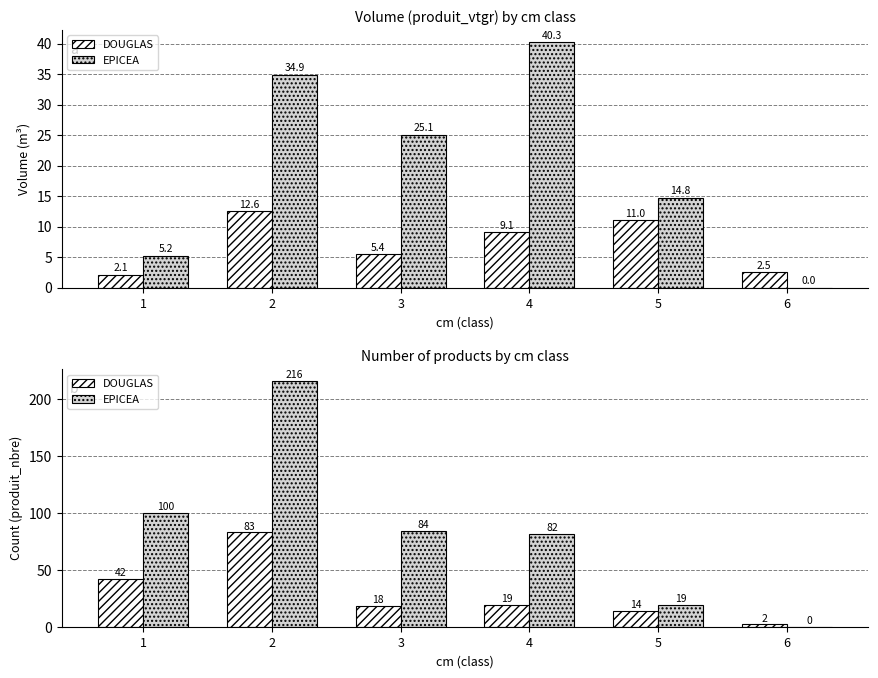

List the labels in order of DOUGLAS value, largest first.

2, 1, 4, 3, 5, 6